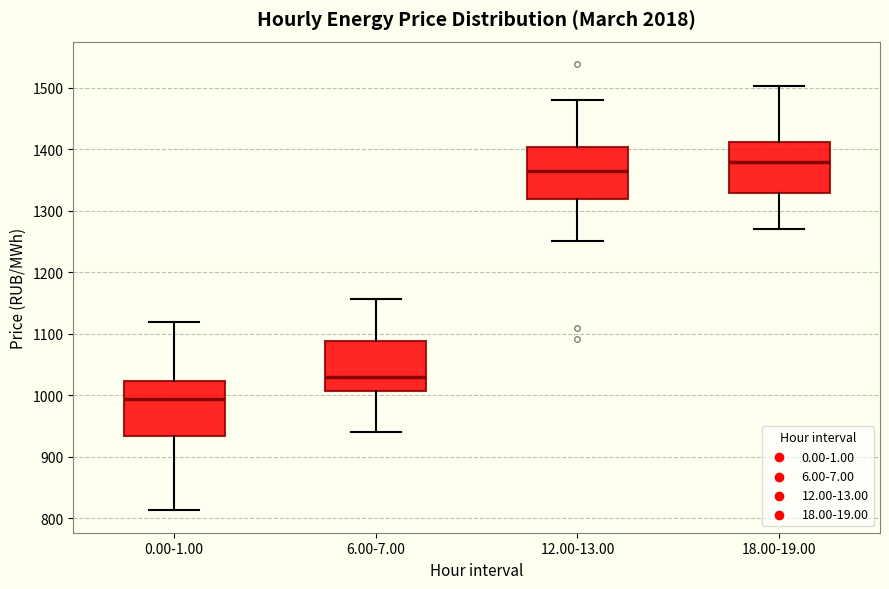

Which box has the lowest median line?

0.00-1.00